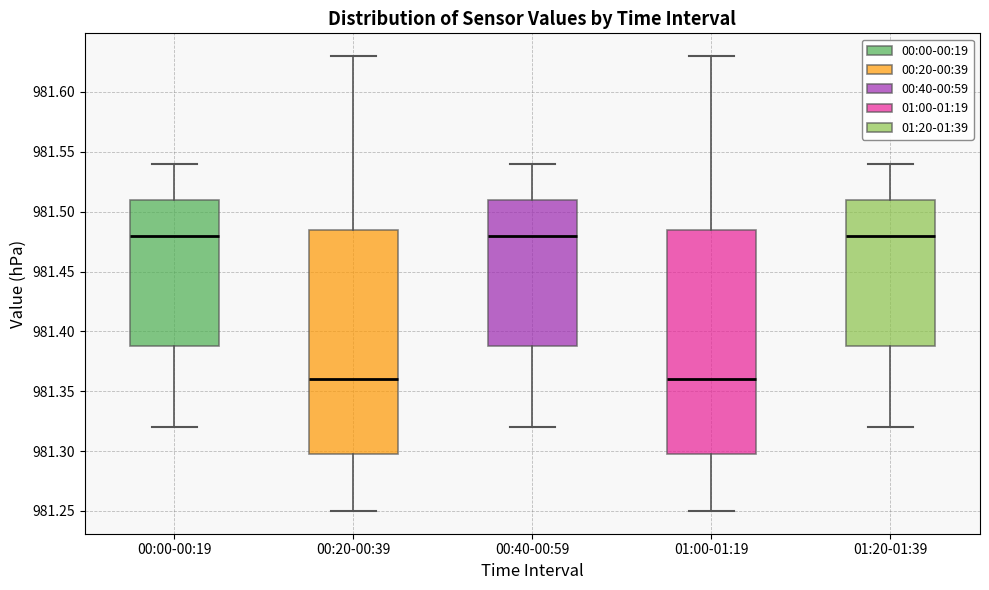

Reading left to right, transcribe this box plot: for each box, give where its median line is, the range the box spans, and where its two whiskers end, as read against the y-axis. The values are not printed on the chart, so give them approximately, as read against the axis.

00:00-00:19: median 981.480, box 981.390 to 981.510, whiskers 981.320 to 981.540
00:20-00:39: median 981.360, box 981.300 to 981.485, whiskers 981.250 to 981.630
00:40-00:59: median 981.480, box 981.390 to 981.510, whiskers 981.320 to 981.540
01:00-01:19: median 981.360, box 981.300 to 981.485, whiskers 981.250 to 981.630
01:20-01:39: median 981.480, box 981.390 to 981.510, whiskers 981.320 to 981.540